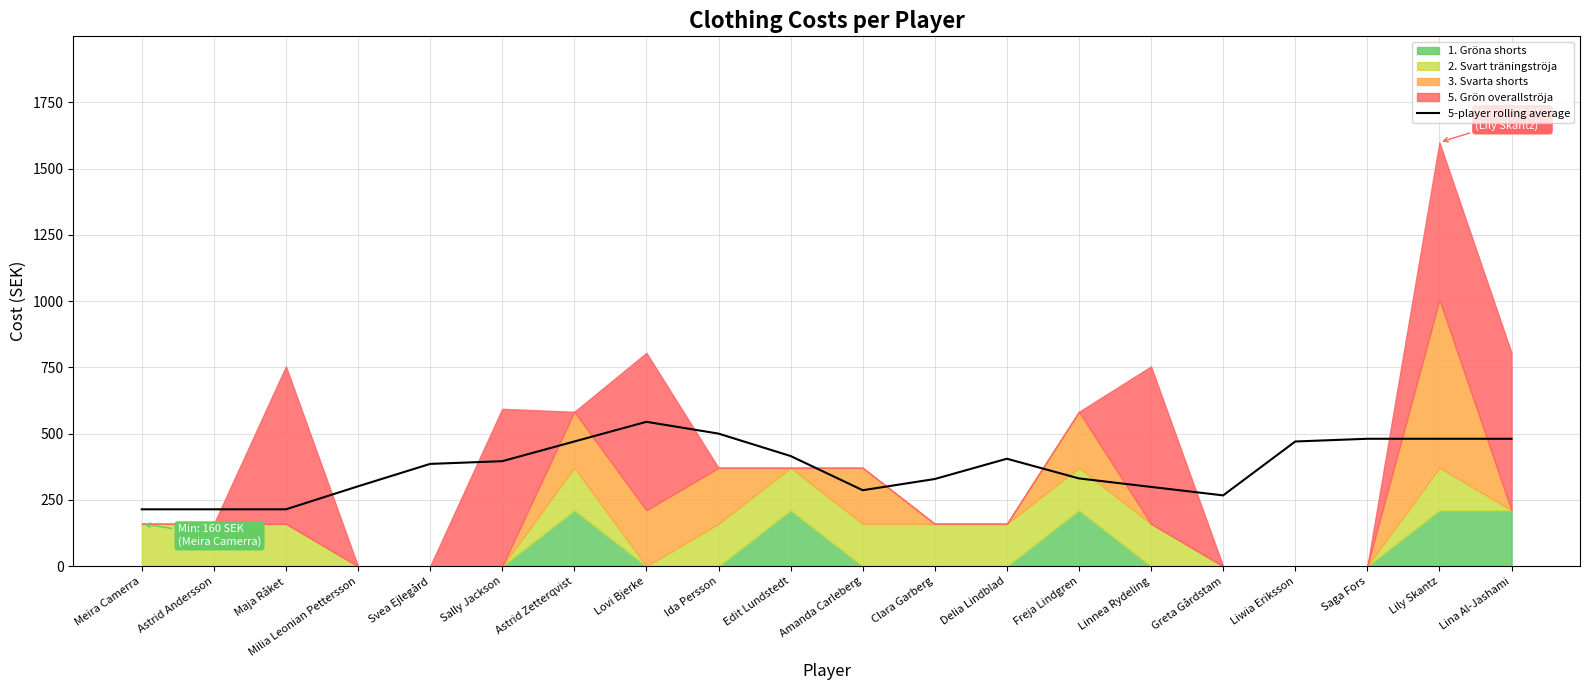

Reading left to right, what are all the values shown in this chart?

214.8	214.8	214.8	301.5	386.0	396.2	470.5	544.8	500.2	415.8	286.8	329.0	405.5	331.2	299.2	267.2	470.5	480.8	480.8	480.8